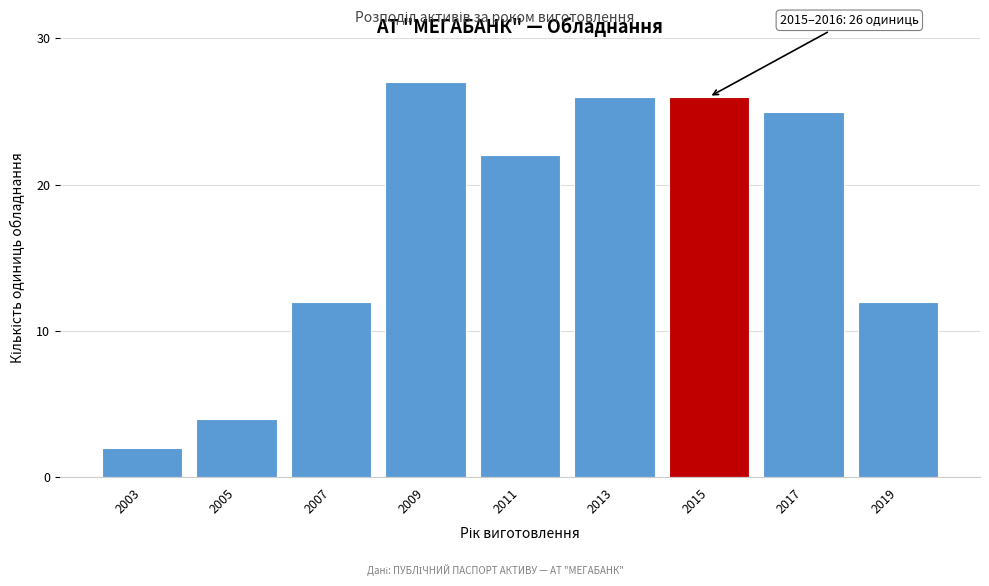

Reading right to left, list all the values displayed in this chart.

2019=12	2017=25	2015=26	2013=26	2011=22	2009=27	2007=12	2005=4	2003=2